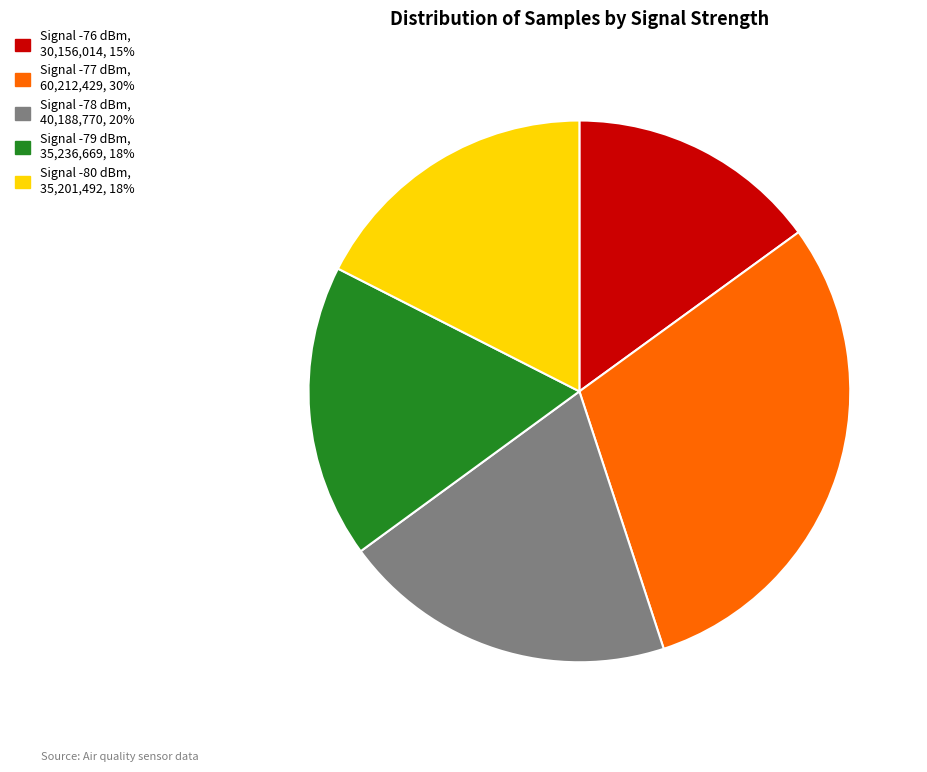

Is there any slice that represents more than half of the pie?

No